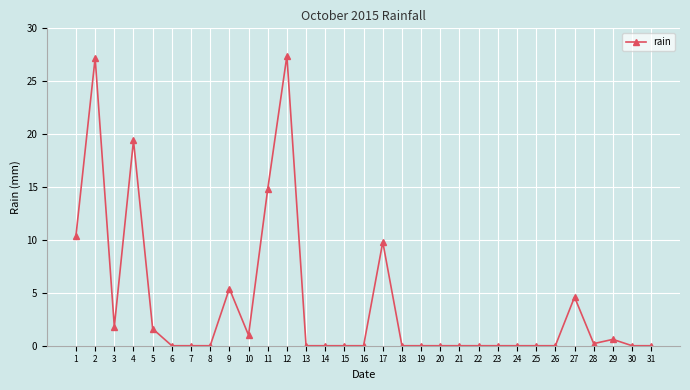

What is the maximum value shown in the chart?

27.4